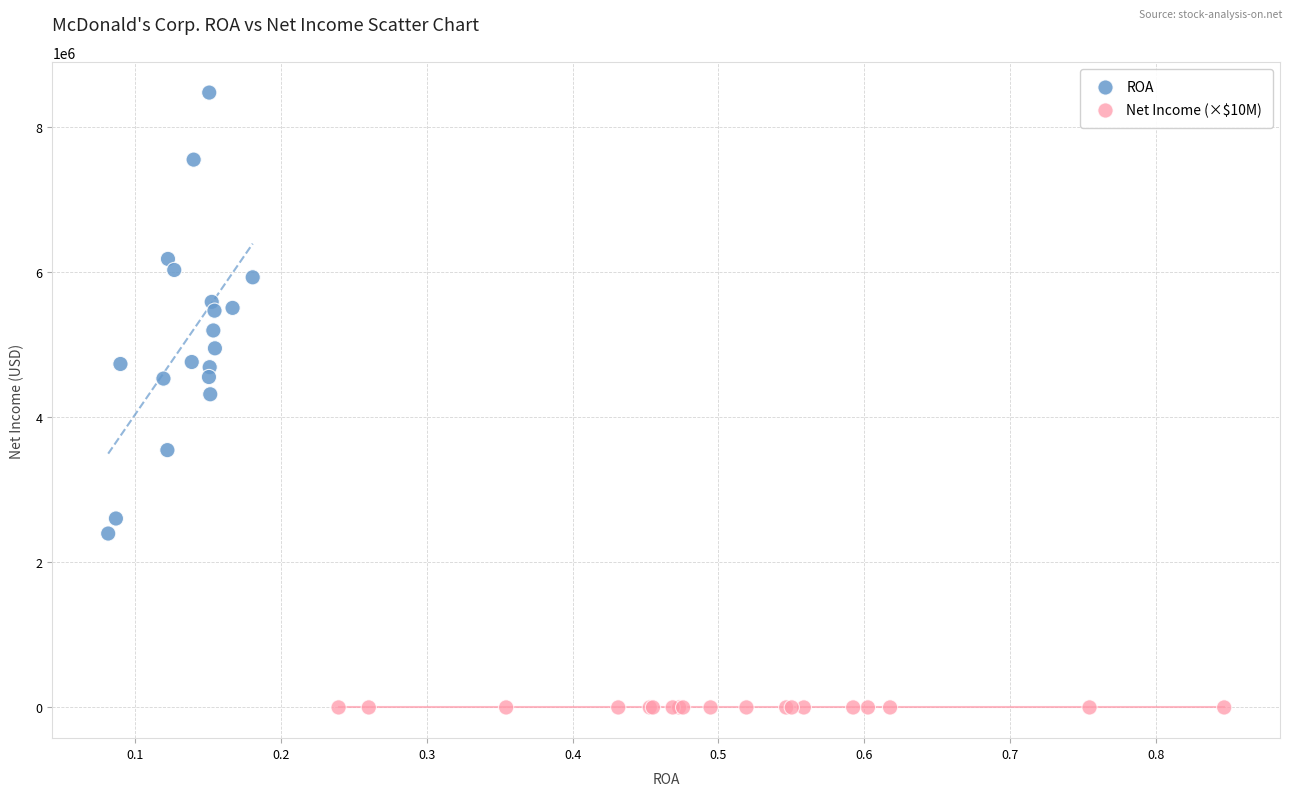

Which series has the largest Y range (max minus min)?

ROA